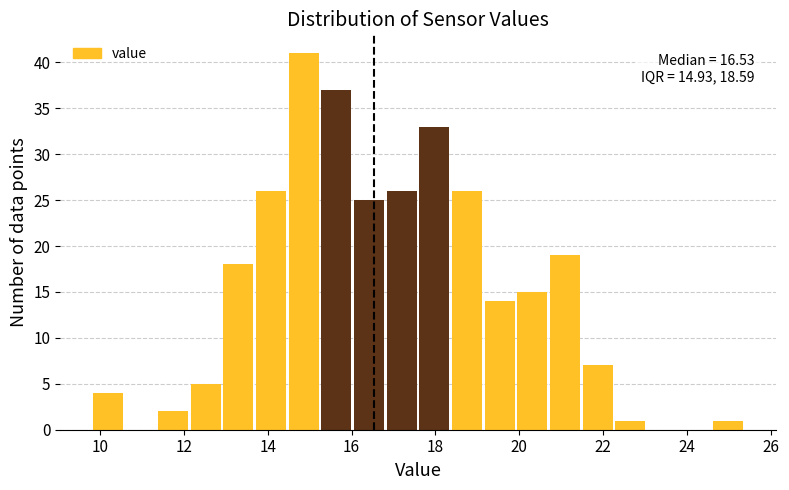

Read against the x-axis, roughly where is the centre of the tallest bar?

14.8